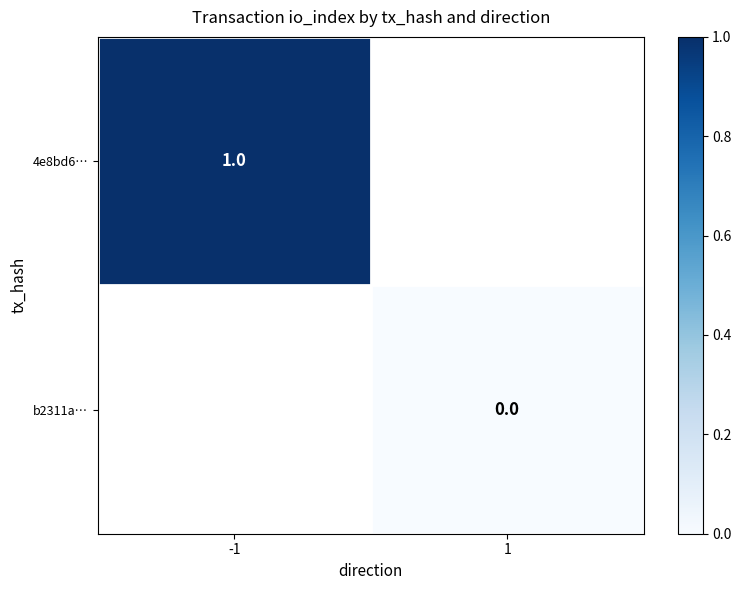

Is it true that 4e8bd6… equals 0 at -1?

False